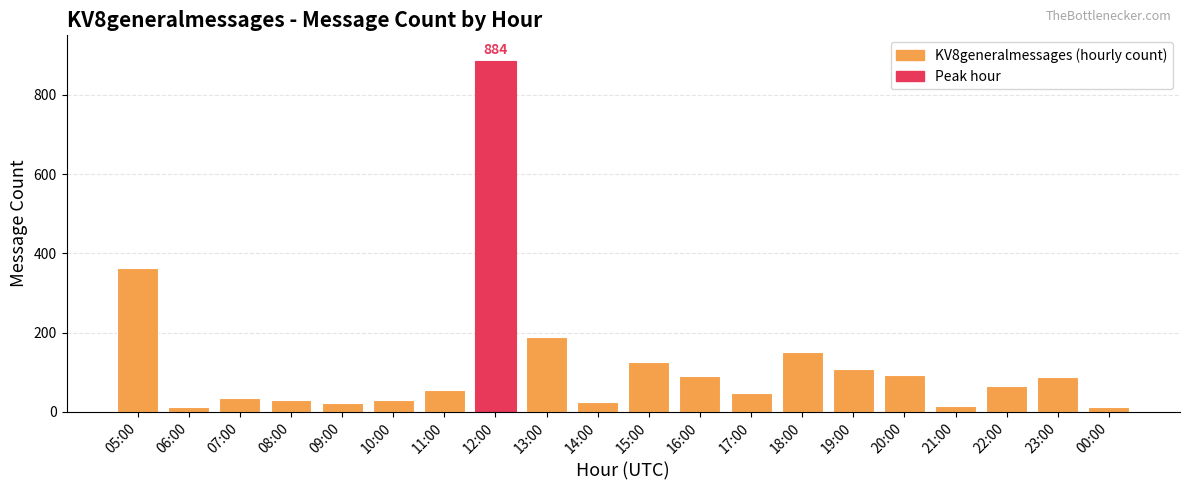

True or false: the data shows 65 at 22:00.

True